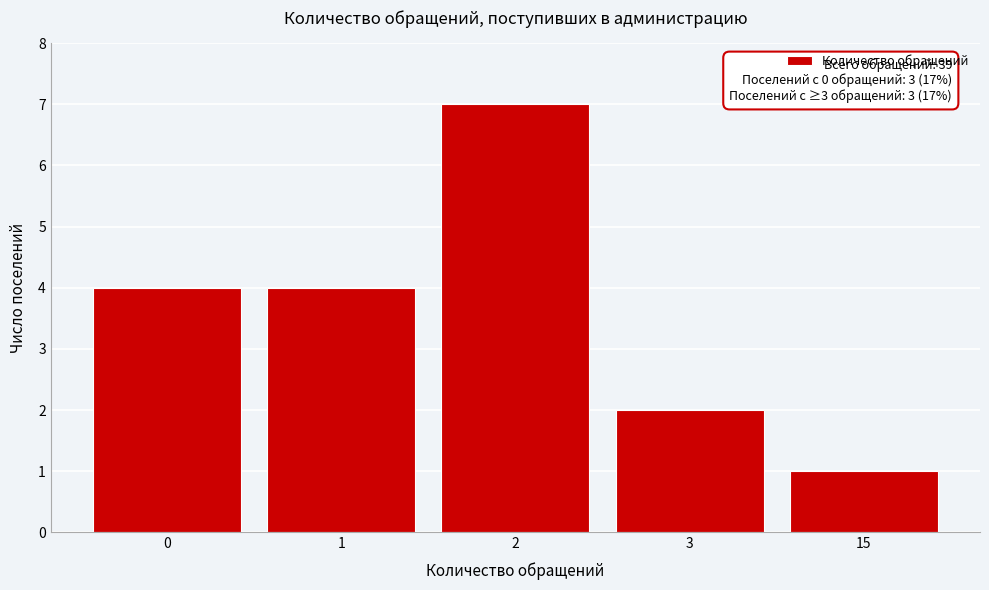

Reading right to left, transcribe all the data shown in this chart.

1	2	7	4	4